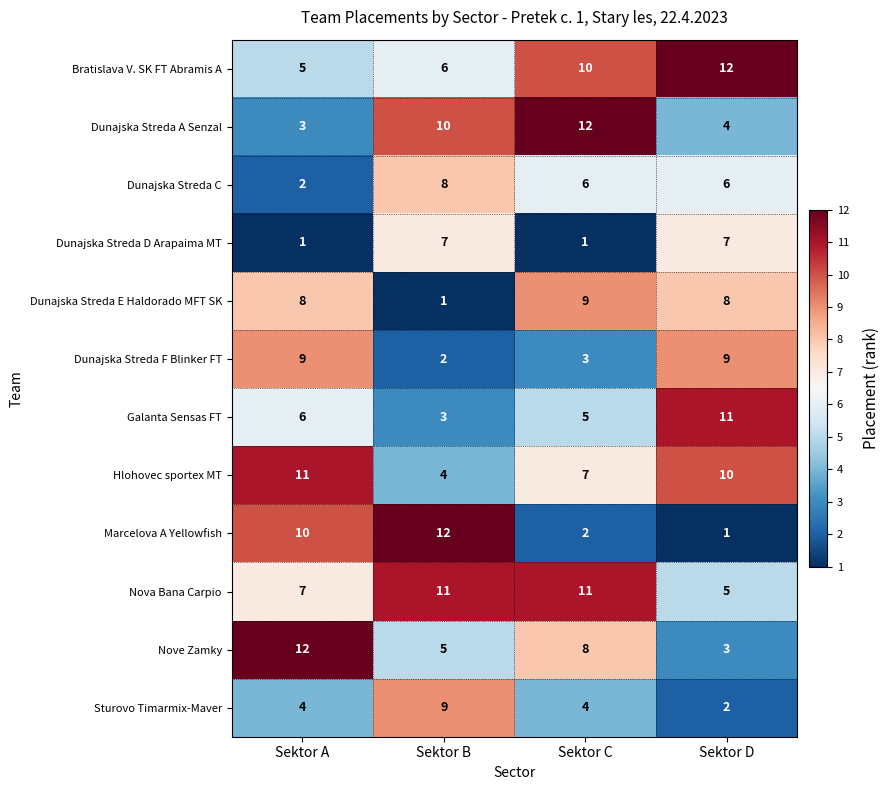

What is the difference between the maximum and minimum values in the Dunajska Streda D Arapaima MT series?

6